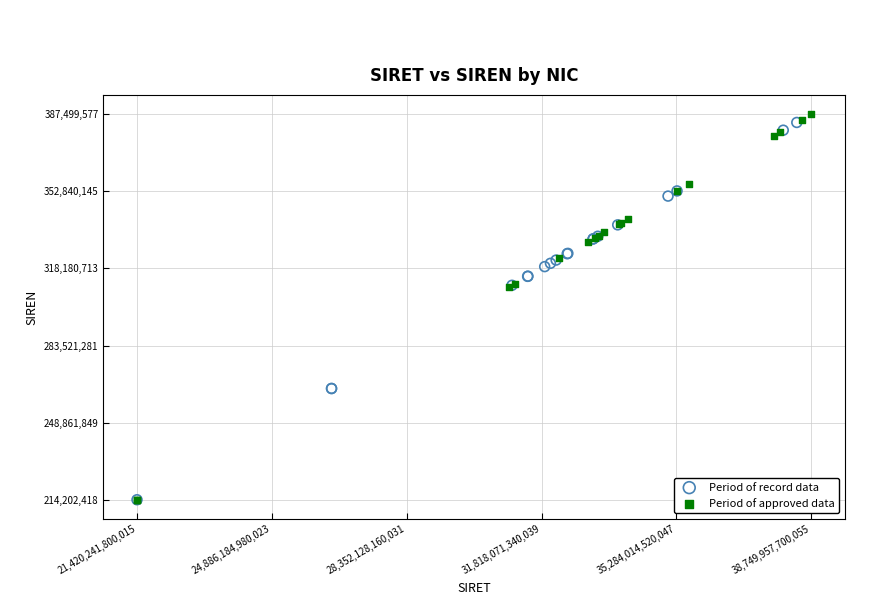

Which series contains the highest Y value?

Period of approved data